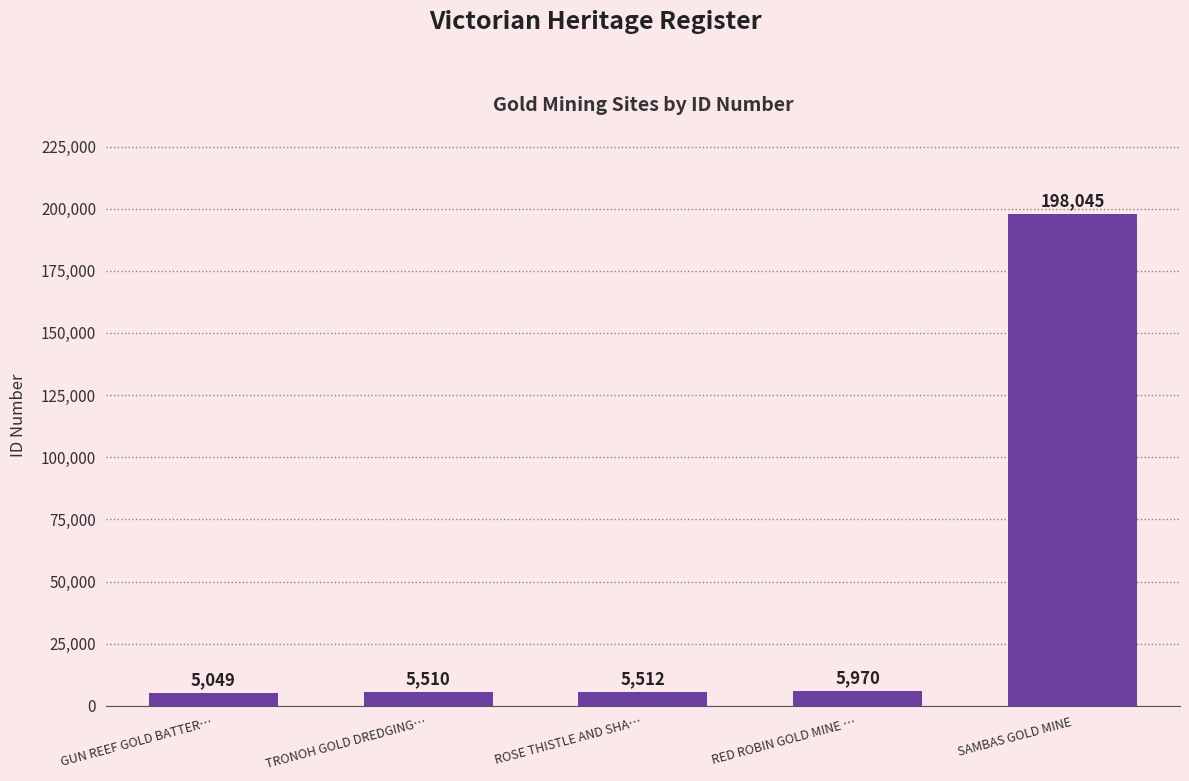

Is it true that the value at GUN REEF GOLD BATTER… is 5049?

True